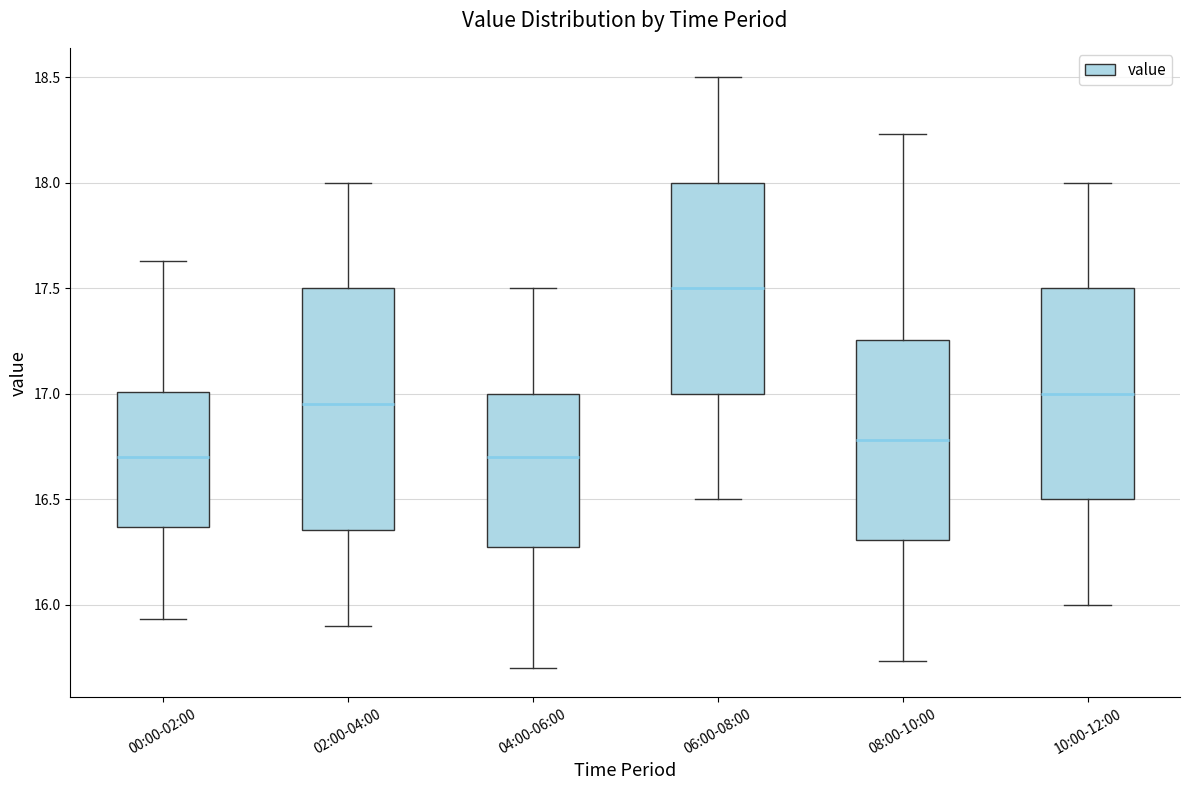

Which box's median line is the highest?

06:00-08:00